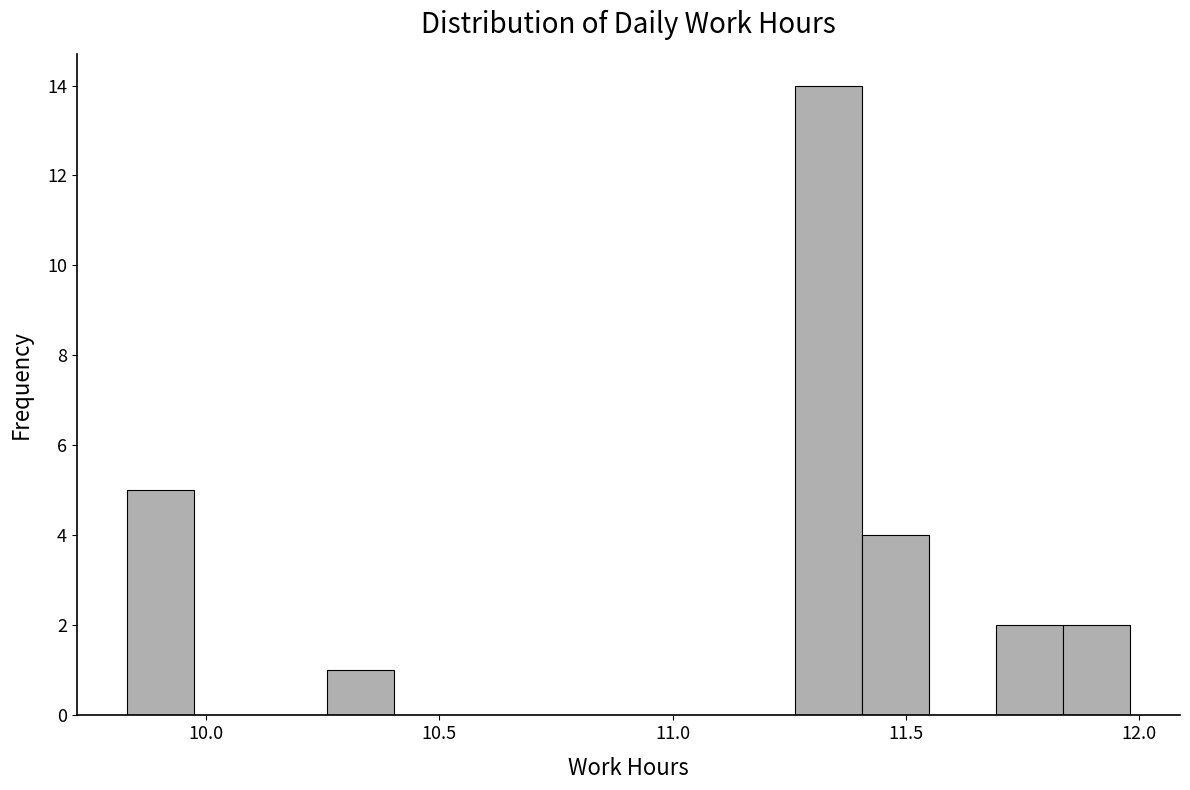

Around what value on the x-axis is the tallest bar? Give the approximate position of its centre, as read against the axis.

11.35